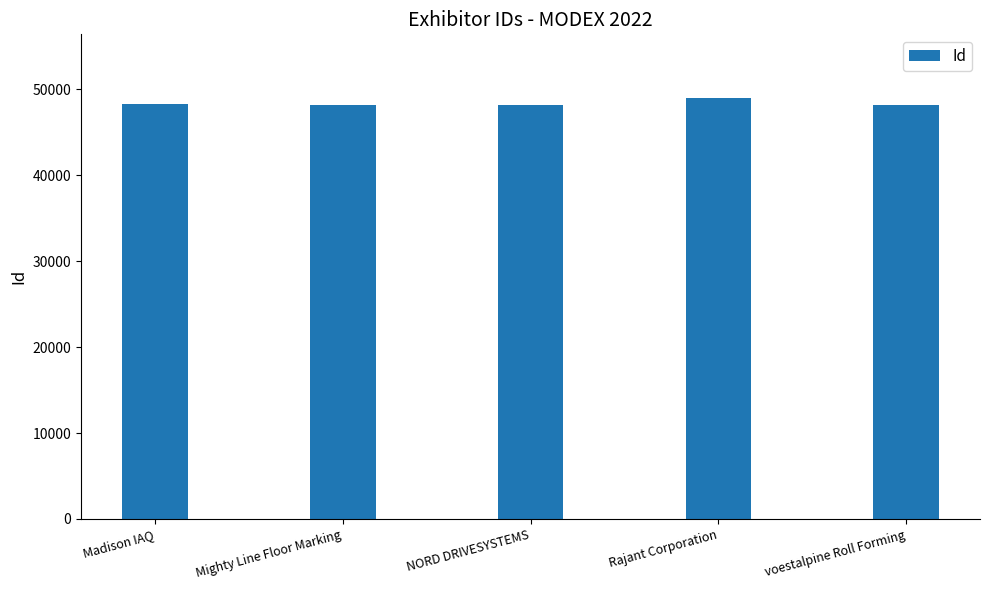

At which label does the data first exceed 48180?

Madison IAQ